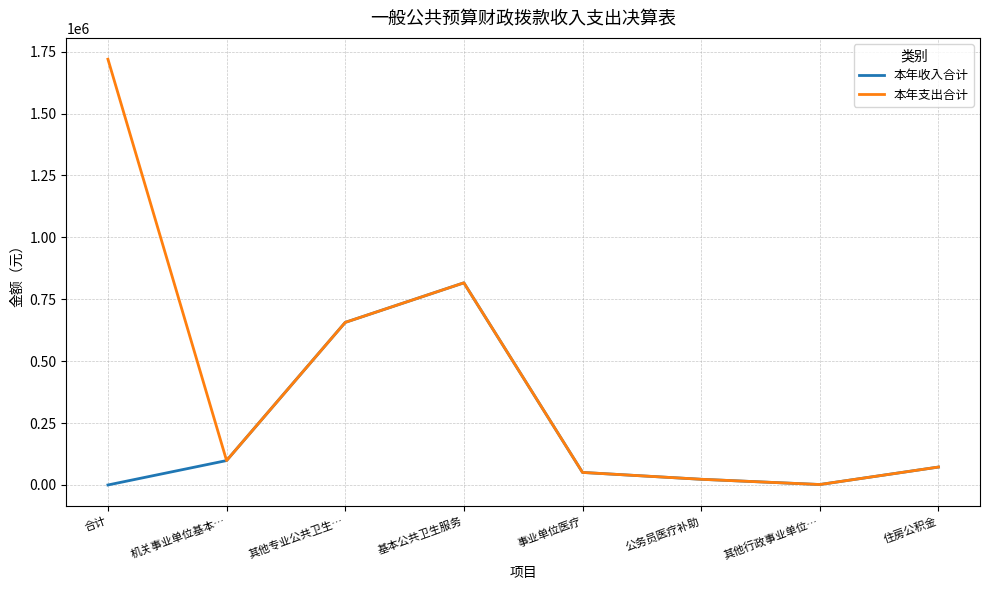

Where does the 本年收入合计 series first go above 72411?

机关事业单位基本…